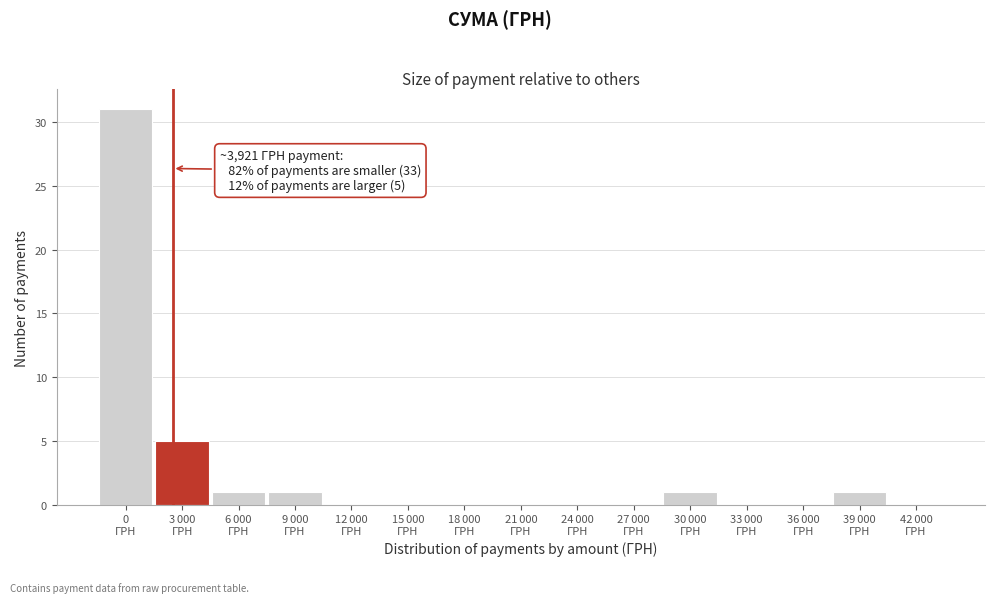

What is the sum of all values?

40